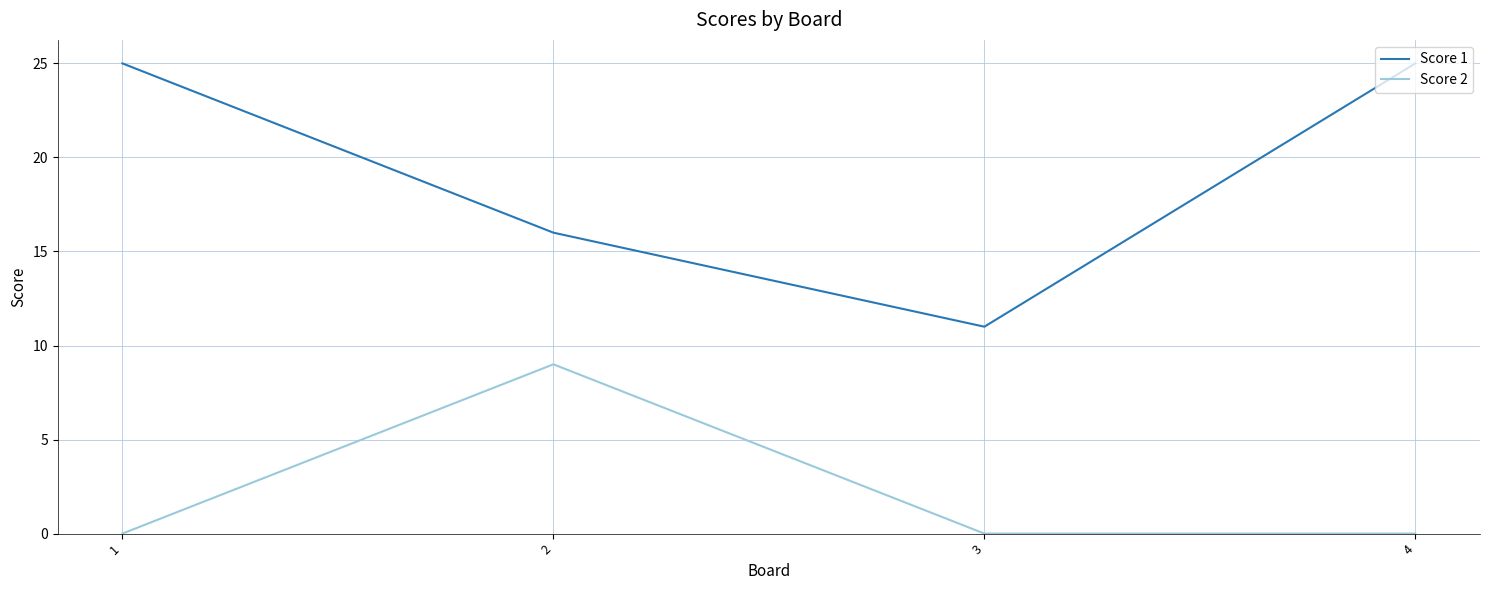

Count the number of categories in the chart.

4